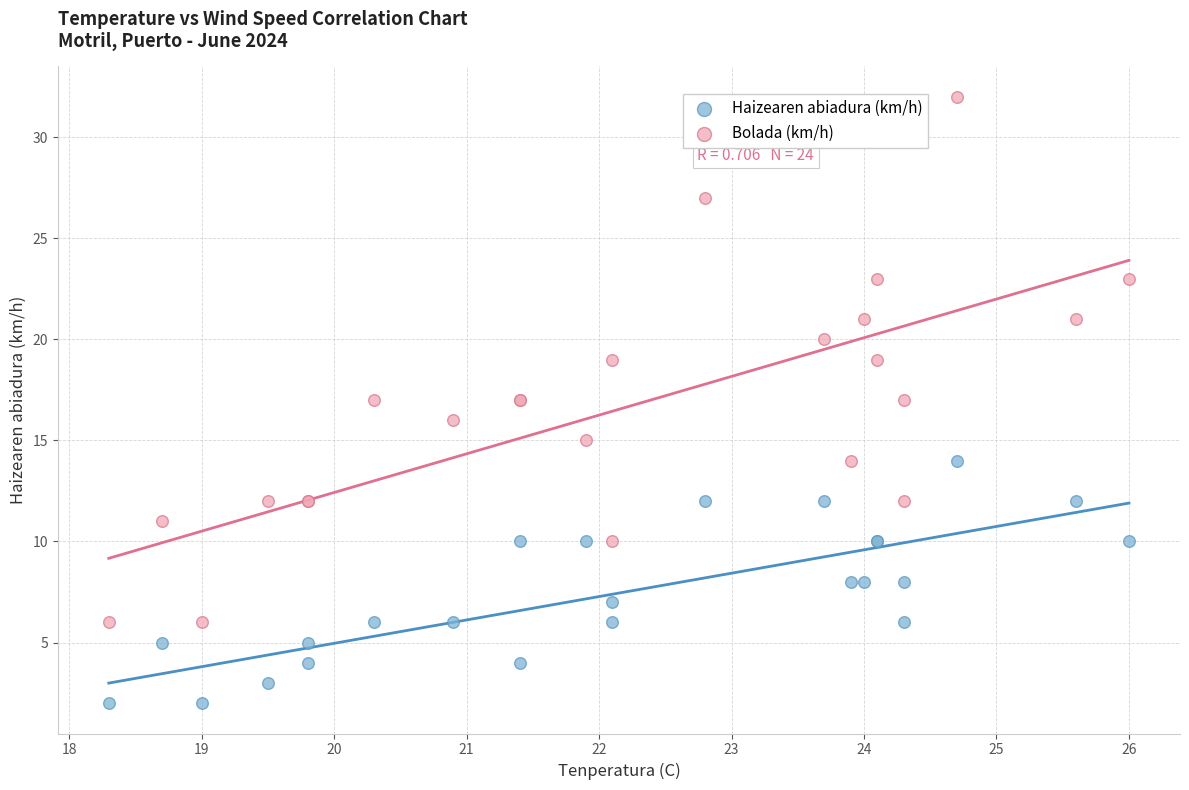

Which series has the widest spread of Y values?

Bolada (km/h)